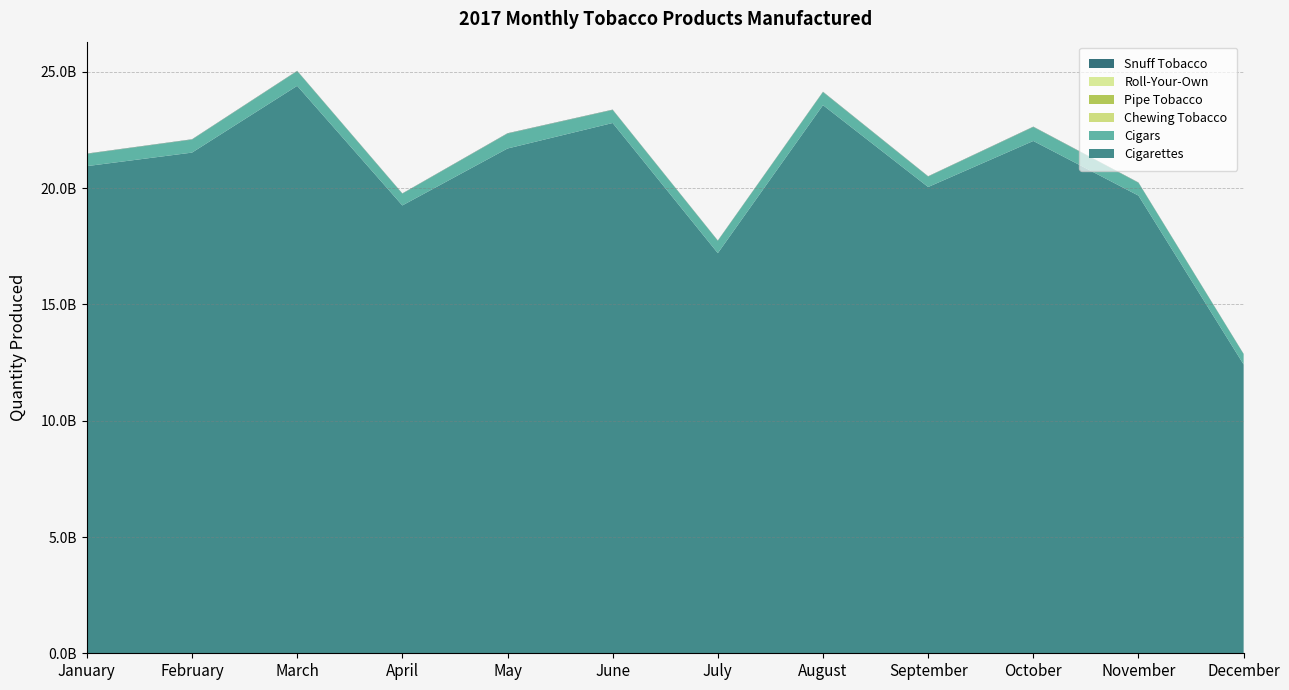

Reading left to right, what are all the values shown in this chart?

Cigarettes: 20950599282	21532604743	24403572687	19259889492	21708481811	22805772977	17207573648	23573763914	20052909594	22032727216	19682947663	12421272174
Cigars: 526353926	558823764	631988140	505266337	640667017	560080917	531601119	560503242	449741355	601299032	550495962	444330115
Chewing Tobacco: 1589234	1447220	1603142	1357396	1678697	1541272	1192589	1571906	1410630	1658258	1420529	1156890
Pipe Tobacco: 3178904	2904110	3173462	2635672	3129270	3307947	3098561	3561996	2843496	3408748	2945869	2554042
Roll-Your-Own: 181232	168477	246273	181356	208847	216675	248067	255233	202227	255038	188086	141826
Snuff Tobacco: 9490901	10754791	10199439	9496084	11237265	10478421	9343948	10841225	9697456	10169157	9974734	8693792